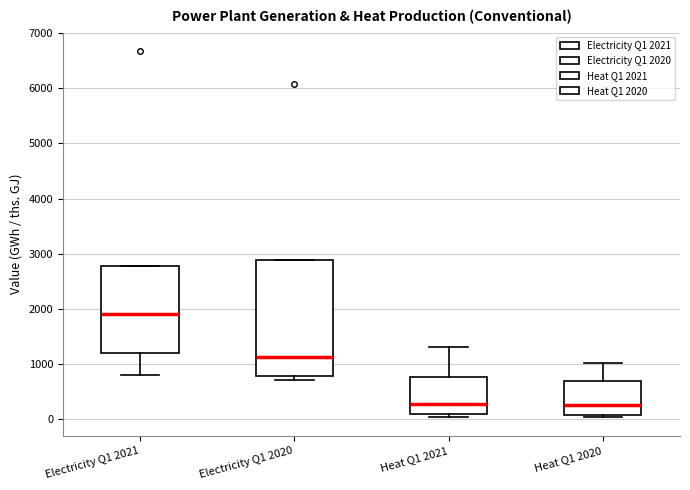

Reading left to right, read every box against the y-axis: the position of its median line, the range the box covers, and the ends of its whiskers. The values are not printed on the chart, so give them approximately, as read against the axis.

Electricity Q1 2021: median 1900, box 1200 to 2800, whiskers 800 to 2800
Electricity Q1 2020: median 1100, box 800 to 2900, whiskers 700 to 2900
Heat Q1 2021: median 300, box 100 to 800, whiskers 0 to 1300
Heat Q1 2020: median 300, box 100 to 700, whiskers 0 to 1000